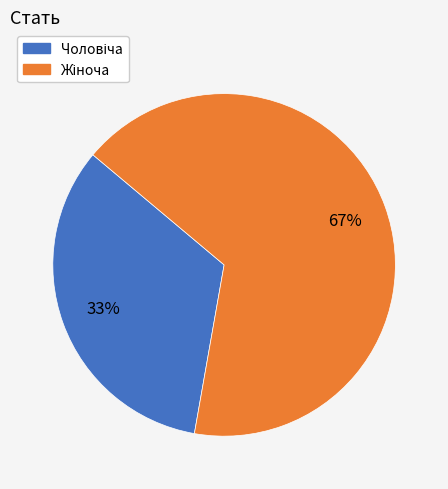

To the nearest percent, what is the average slice percentage?

50%